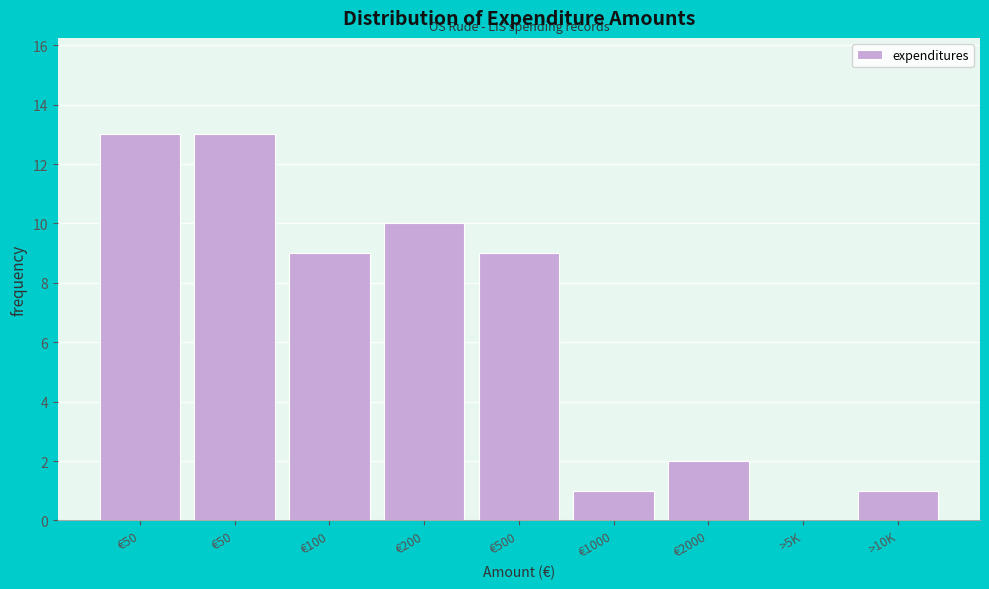

How many positive values are there?

8